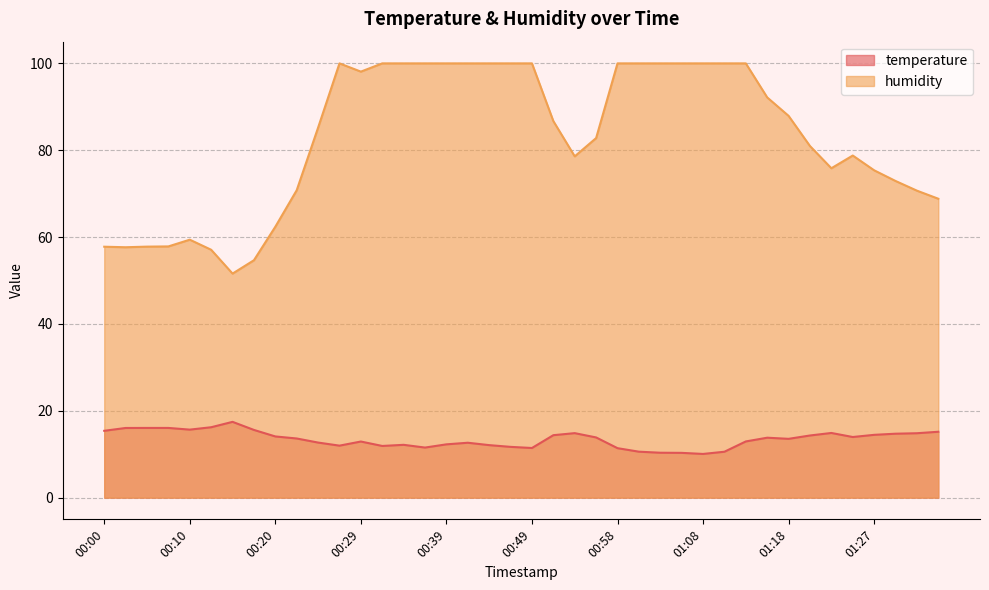

Where does the humidity series first go above 86?

00:27